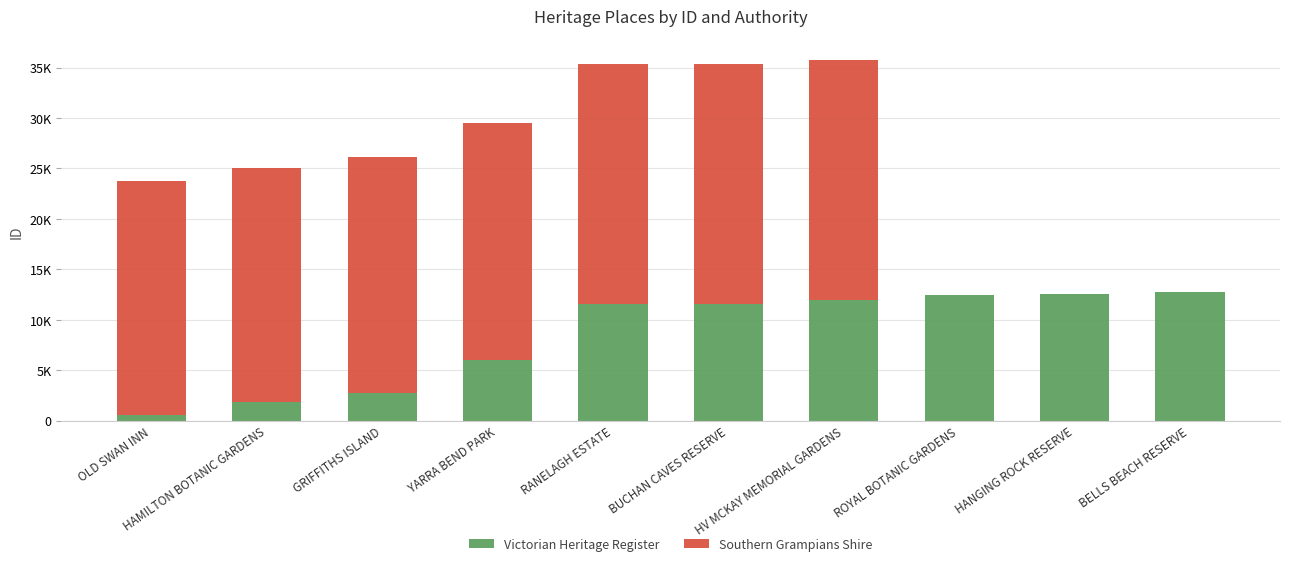

At HAMILTON BOTANIC GARDENS, list the series in order from smallest to largest.

Victorian Heritage Register, Southern Grampians Shire